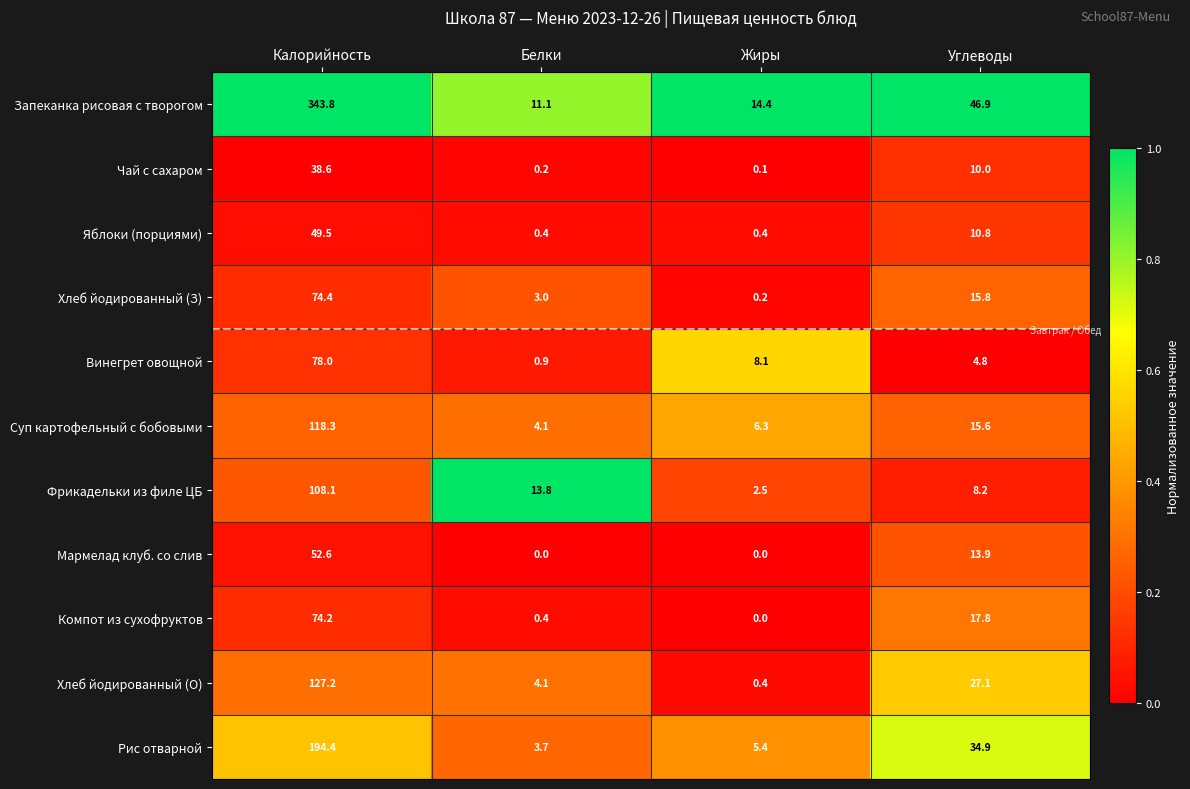

At which category is the sum across all series the highest?

Калорийность